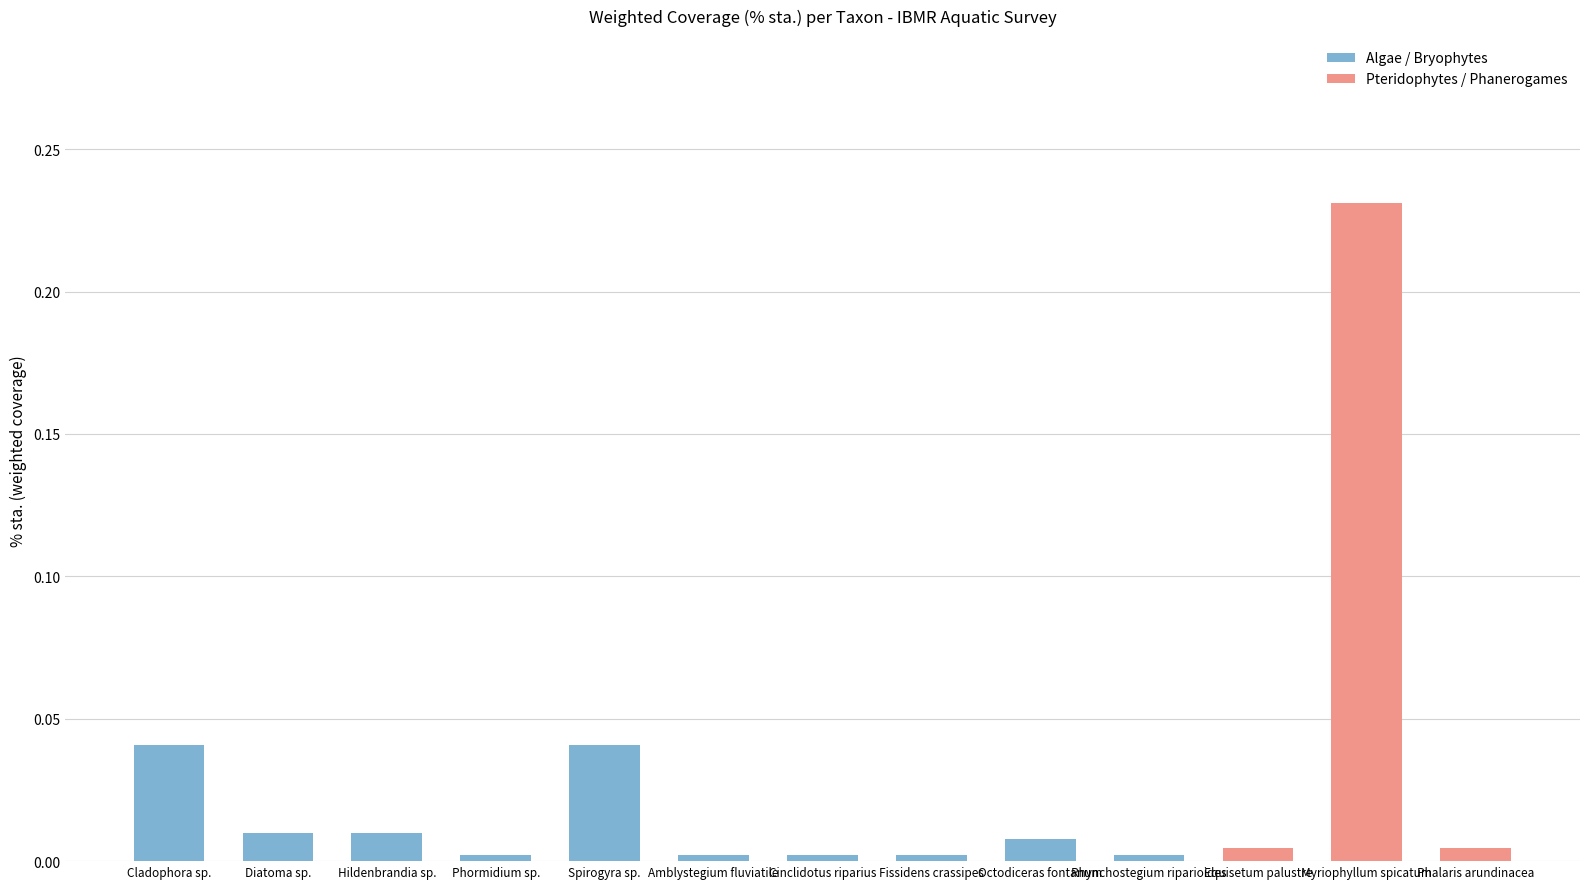

The value at Spirogyra sp. is 0.0. True or false?

True